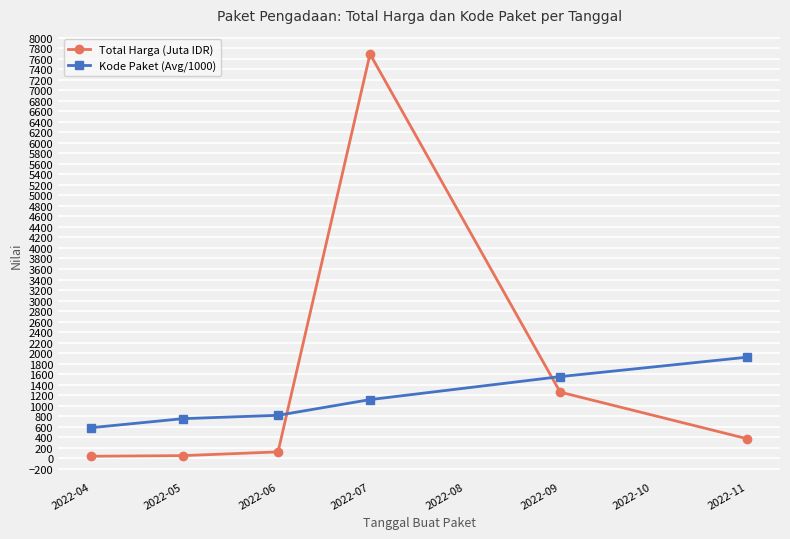

How many values in the Kode Paket (Avg/1000) series are below 1115?

3